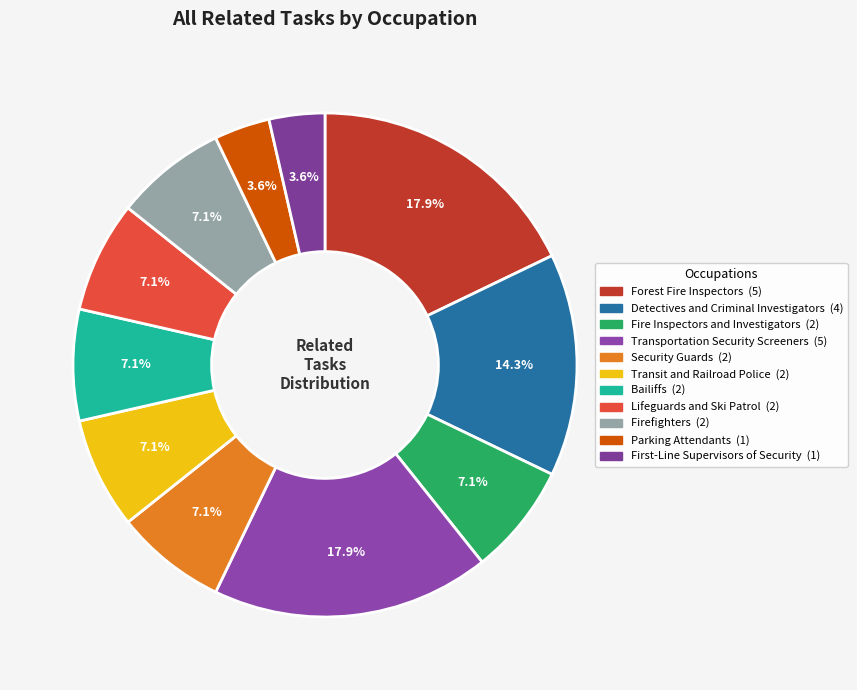

To the nearest percent, what percentage of the pie is Transit and Railroad Police?

7%